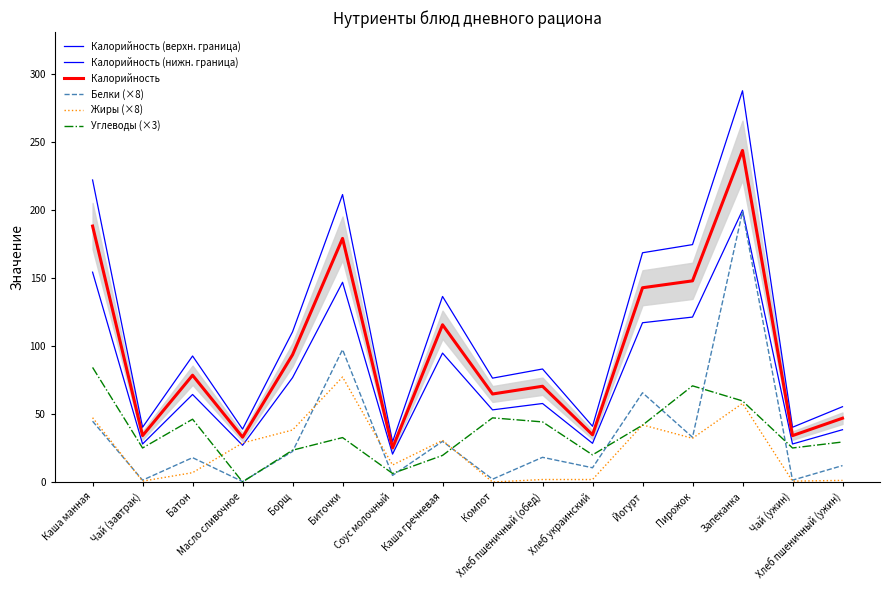

How many values in the Углеводы (×3) series are below 32?

8